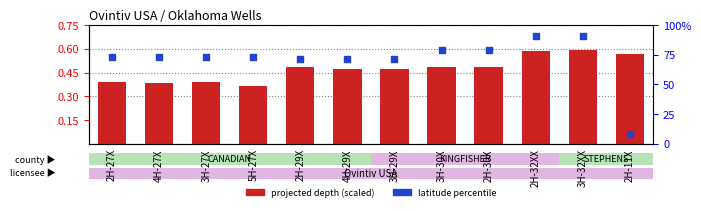

At how many categories does at least one series exceed 7?

12